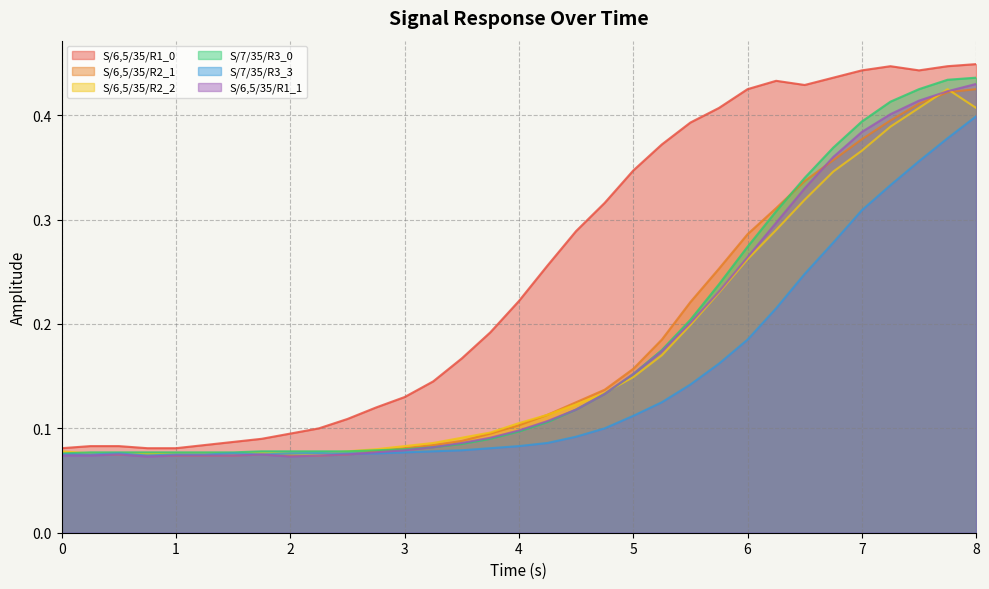

True or false: S/6,5/35/R2_2 has more than 2 interior local peaks.

False